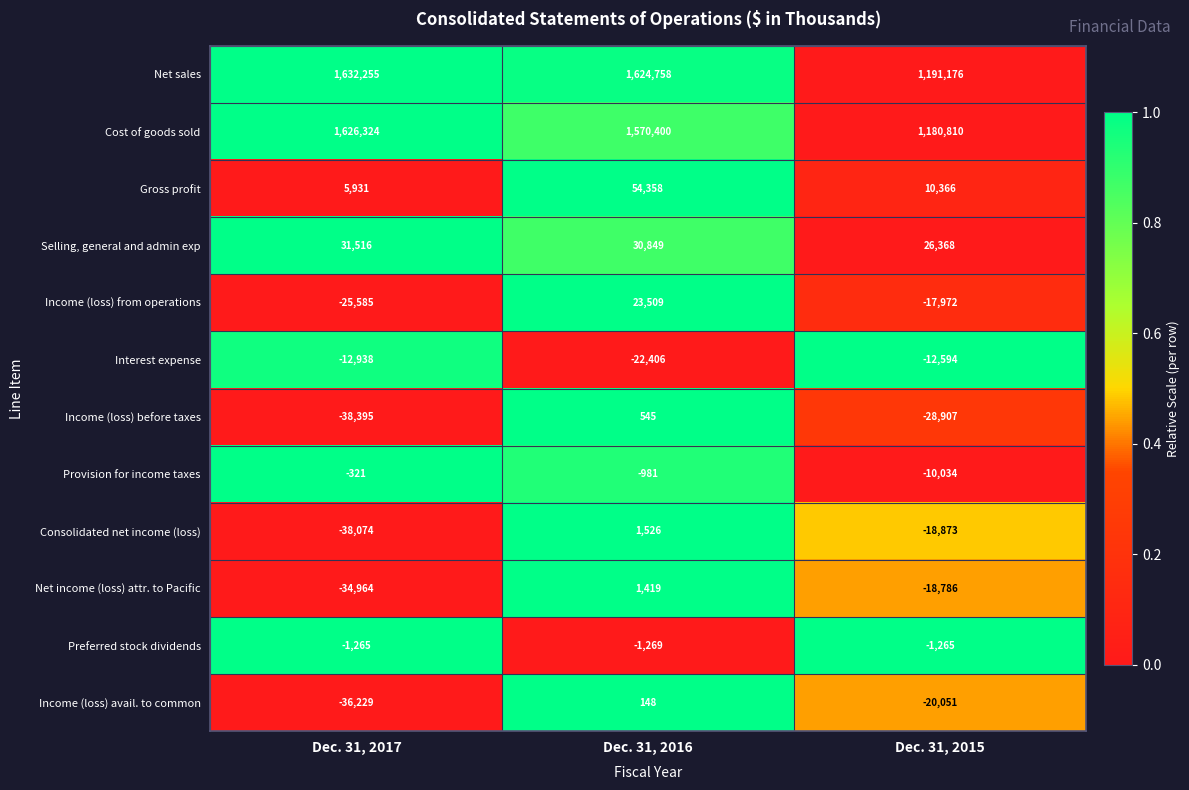

What is the sum of the Selling, general and admin exp values at Dec. 31, 2015 and Dec. 31, 2016?

57217